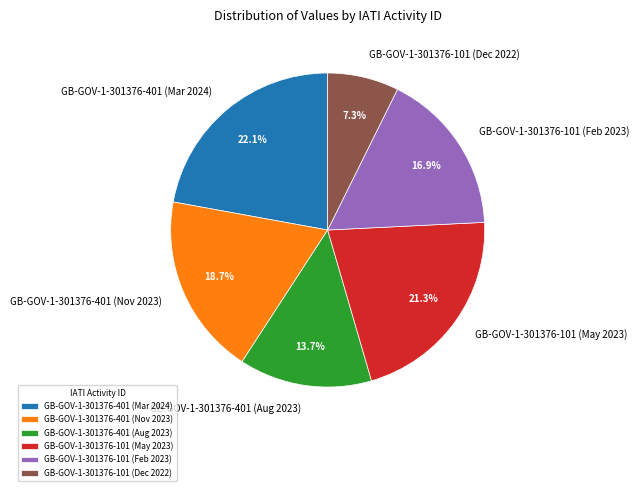

Is GB-GOV-1-301376-101 (Dec 2022) the majority of the pie?

No